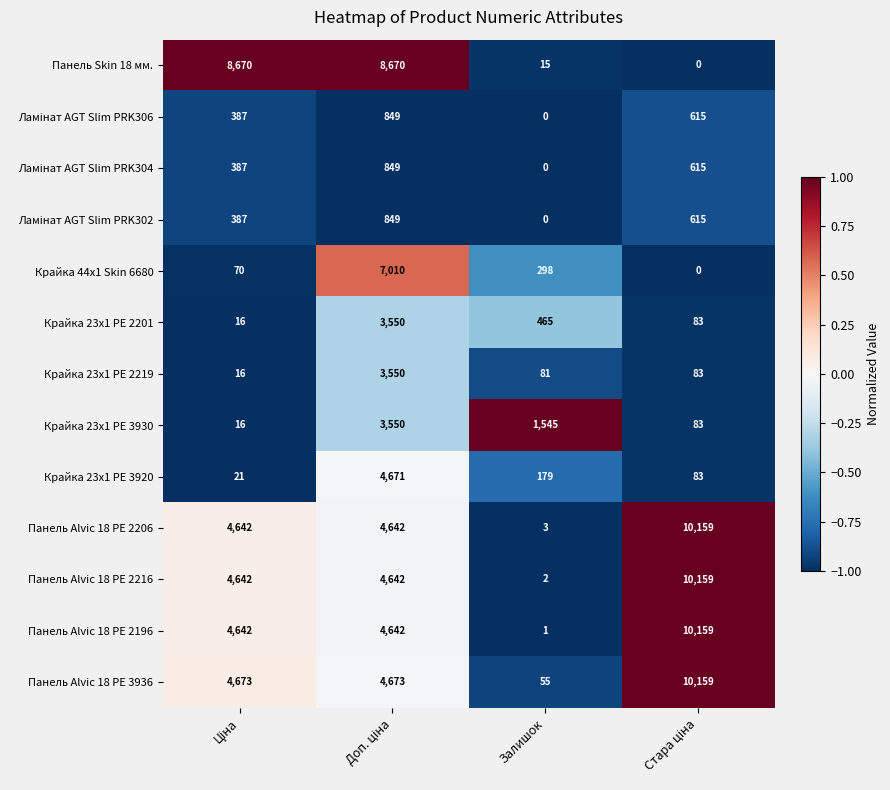

What is the greatest value displayed?

10159